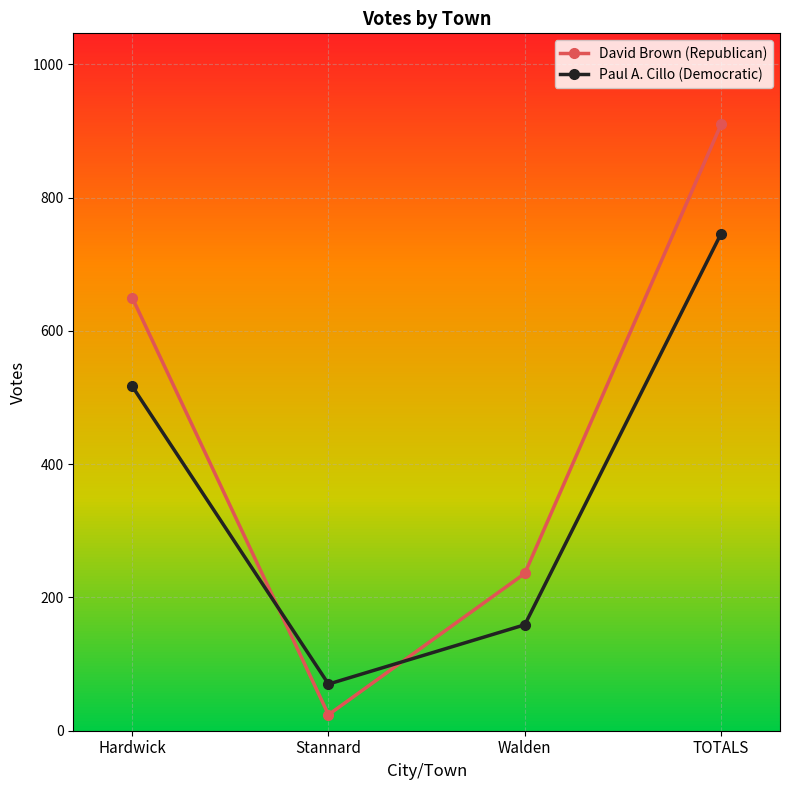

Which series has the widest spread of values?

David Brown (Republican)